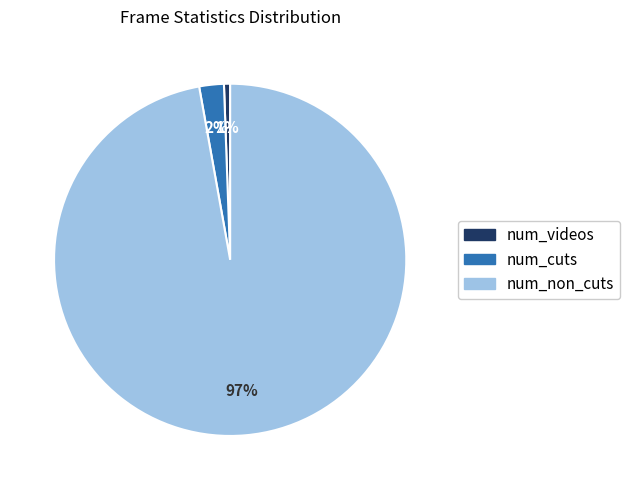

To the nearest percent, what portion does num_cuts represent?

2%